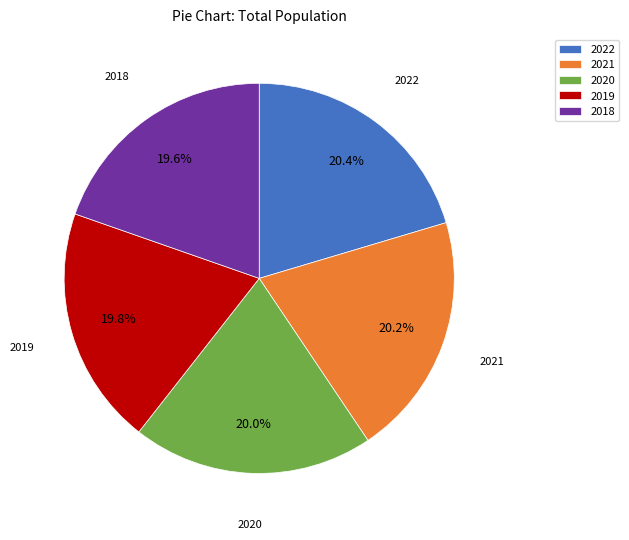

How much of the chart is everything except 2018?

80.4%